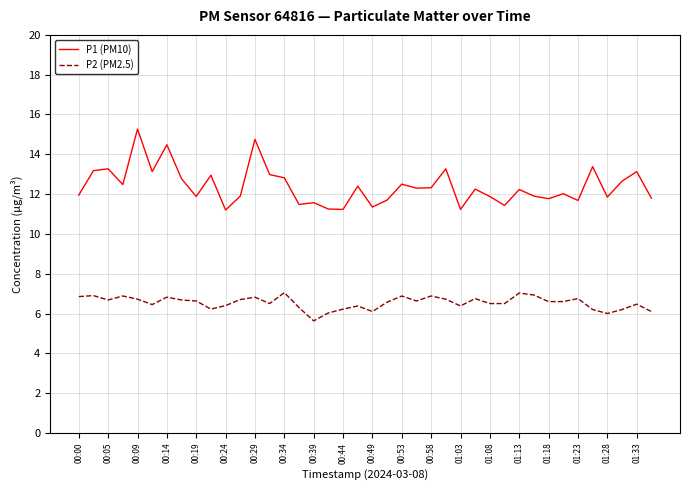

Which series has the widest spread of values?

P1 (PM10)